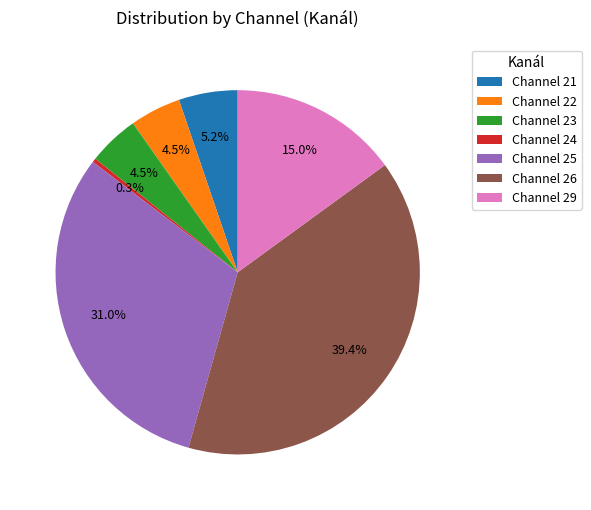

Between Channel 25 and Channel 24, which is larger?

Channel 25